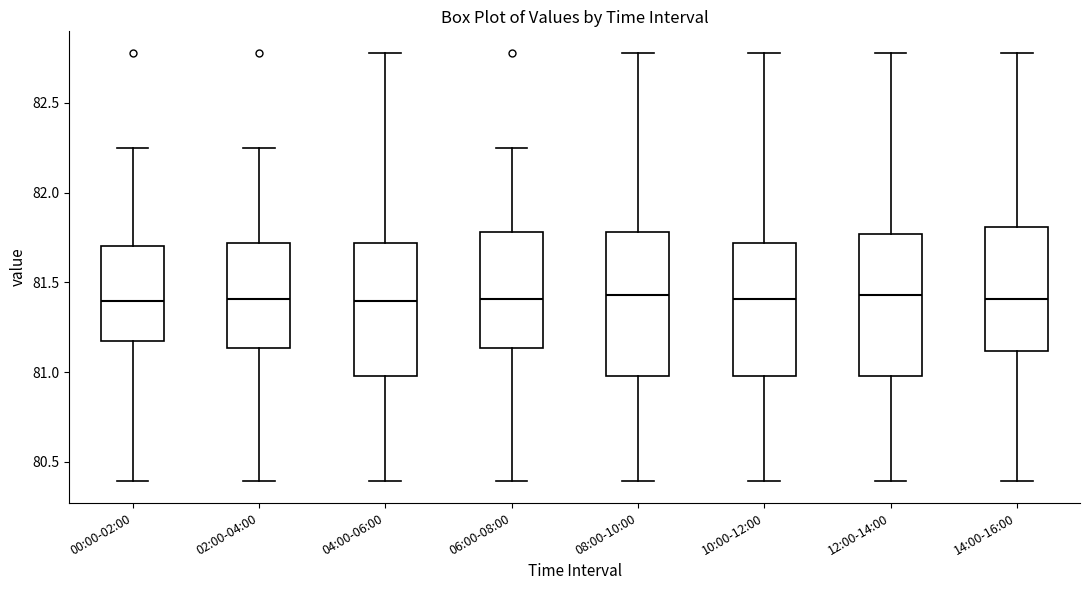

Reading left to right, read every box against the y-axis: the position of its median line, the range the box covers, and the ends of its whiskers. The values are not printed on the chart, so give them approximately, as read against the axis.

00:00-02:00: median 81.40, box 81.20 to 81.70, whiskers 80.40 to 82.25
02:00-04:00: median 81.40, box 81.15 to 81.70, whiskers 80.40 to 82.25
04:00-06:00: median 81.40, box 81.00 to 81.70, whiskers 80.40 to 82.80
06:00-08:00: median 81.40, box 81.15 to 81.80, whiskers 80.40 to 82.25
08:00-10:00: median 81.45, box 81.00 to 81.80, whiskers 80.40 to 82.80
10:00-12:00: median 81.40, box 81.00 to 81.70, whiskers 80.40 to 82.80
12:00-14:00: median 81.45, box 81.00 to 81.75, whiskers 80.40 to 82.80
14:00-16:00: median 81.40, box 81.10 to 81.80, whiskers 80.40 to 82.80